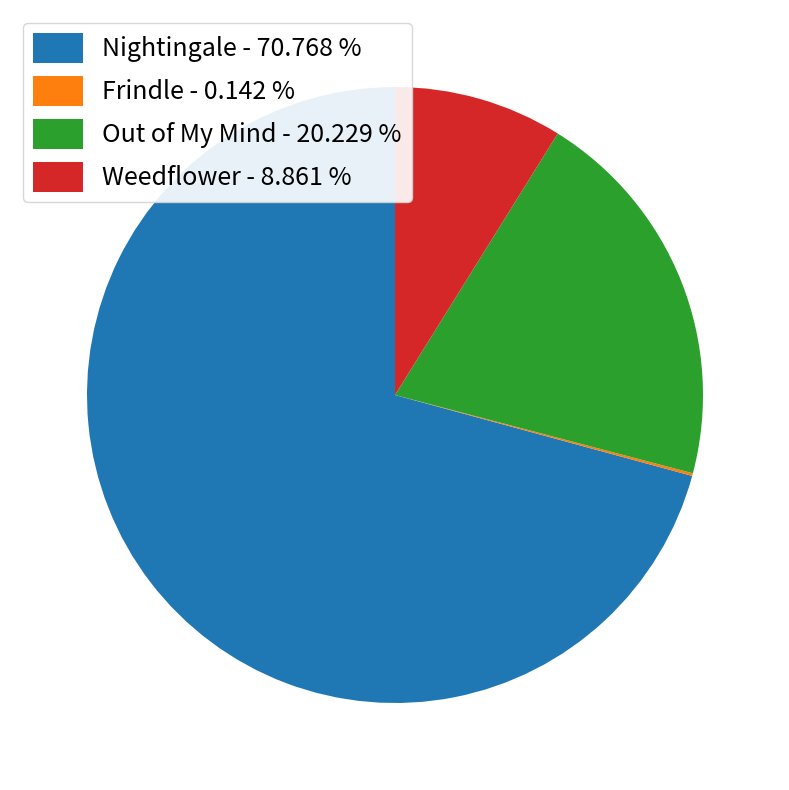

Is there a majority slice in this chart?

Yes